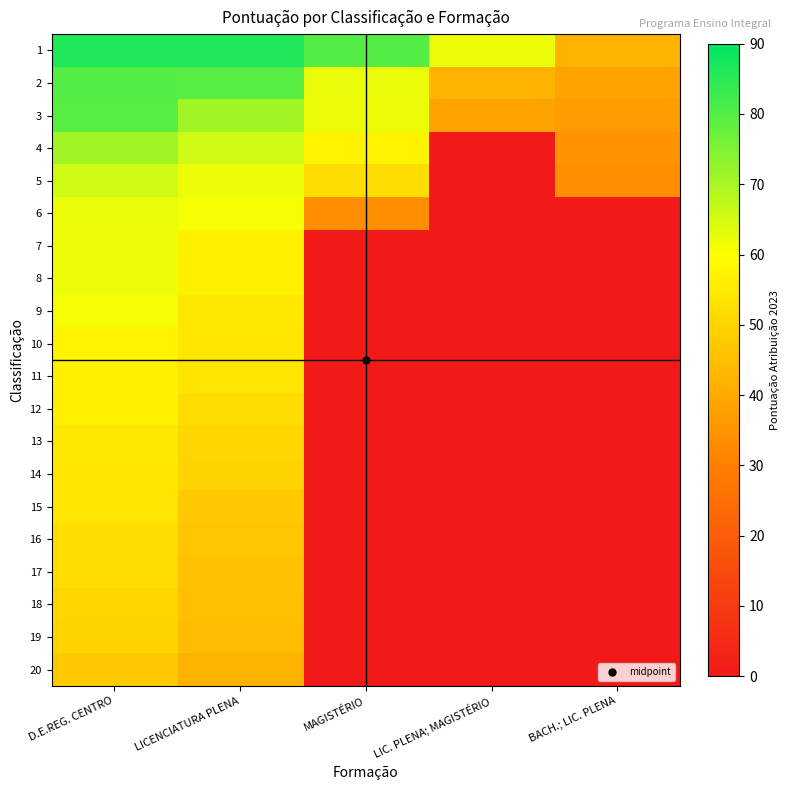

How many categories are shown in the chart?

5